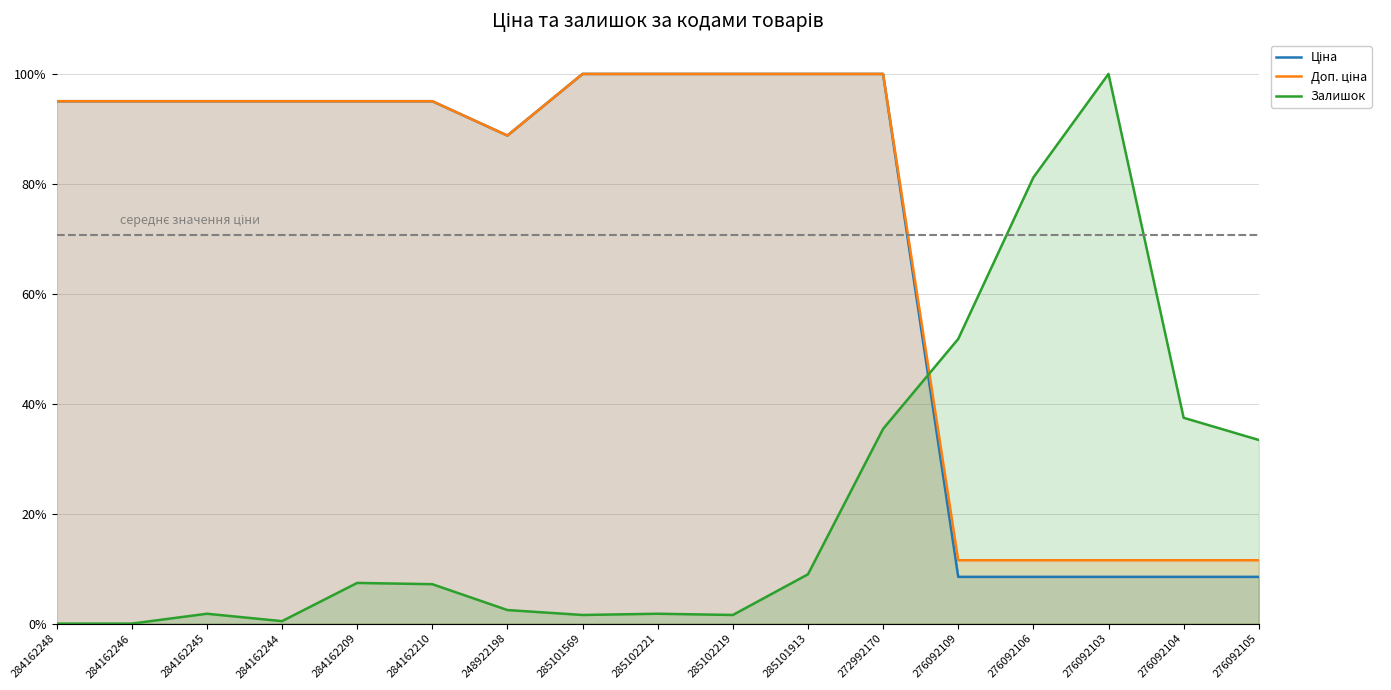

What is the average value of the Ціна series?

0.7